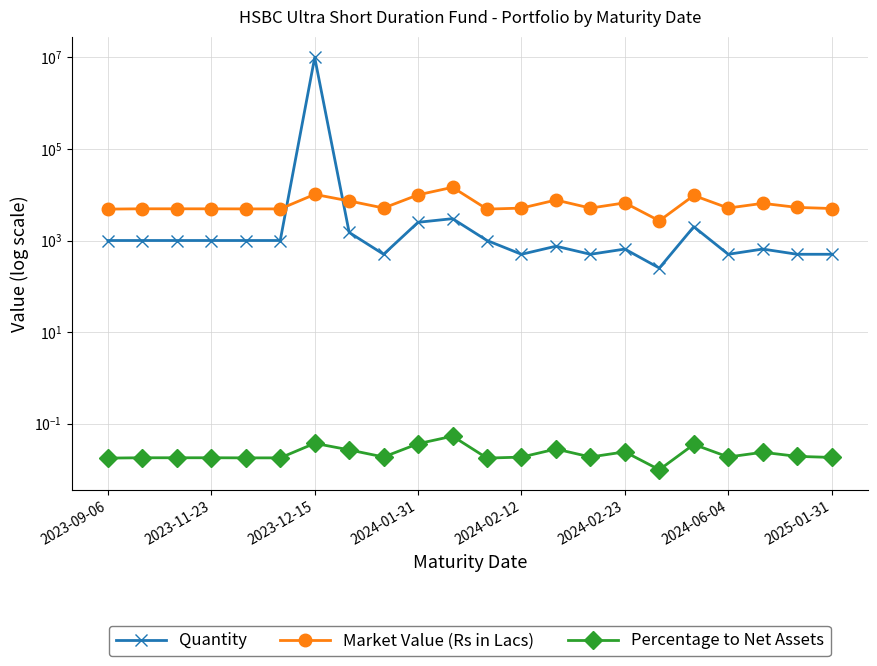

What position from the right is 10?

12